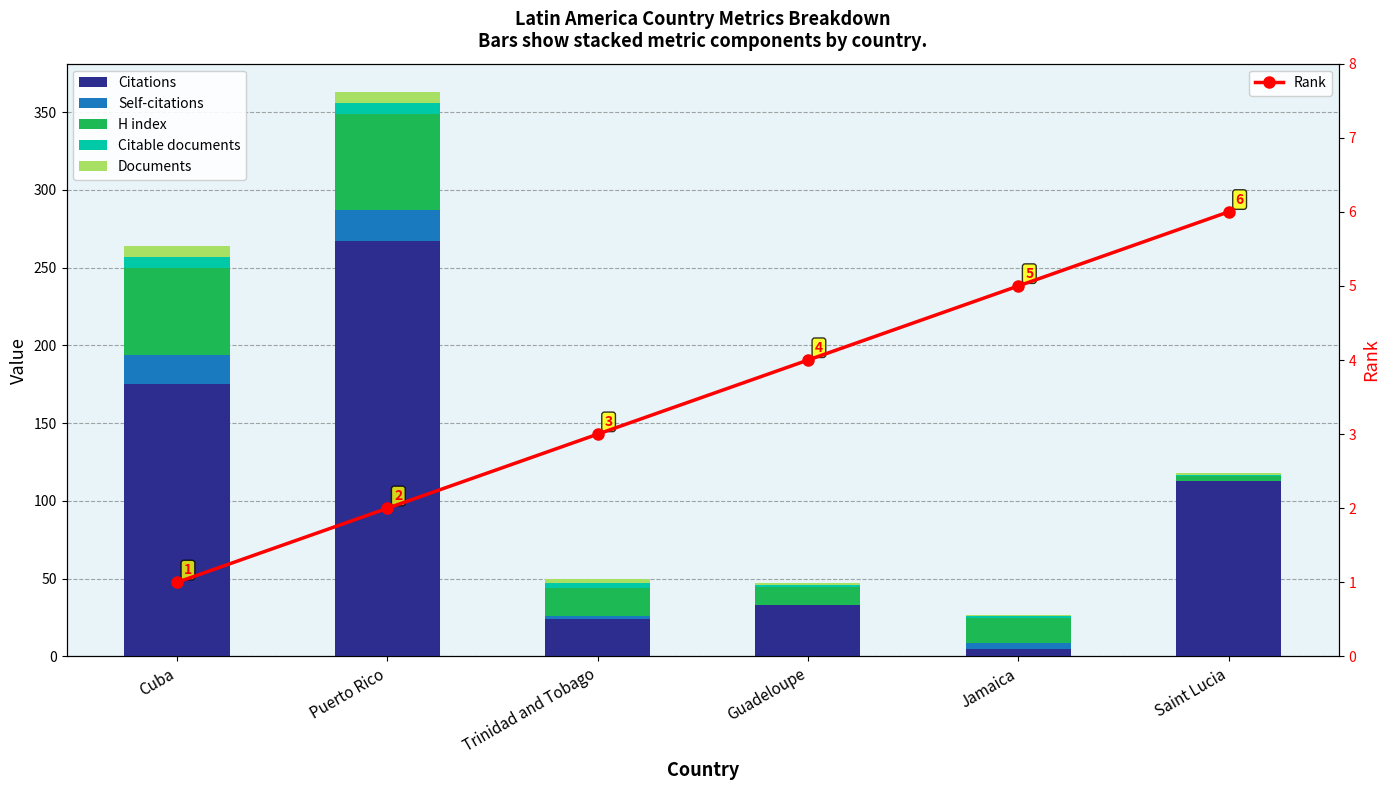

The value of Documents at Jamaica is 2. True or false?

False